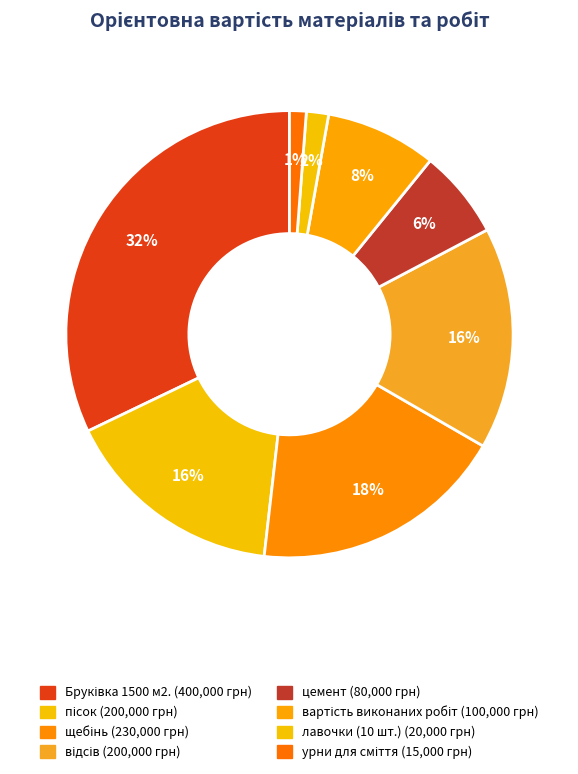

Is there a majority slice in this chart?

No